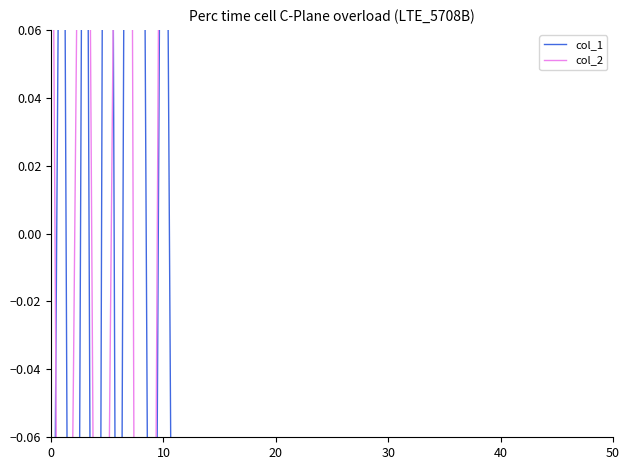

How many interior local valleys does the col_1 series have?

4